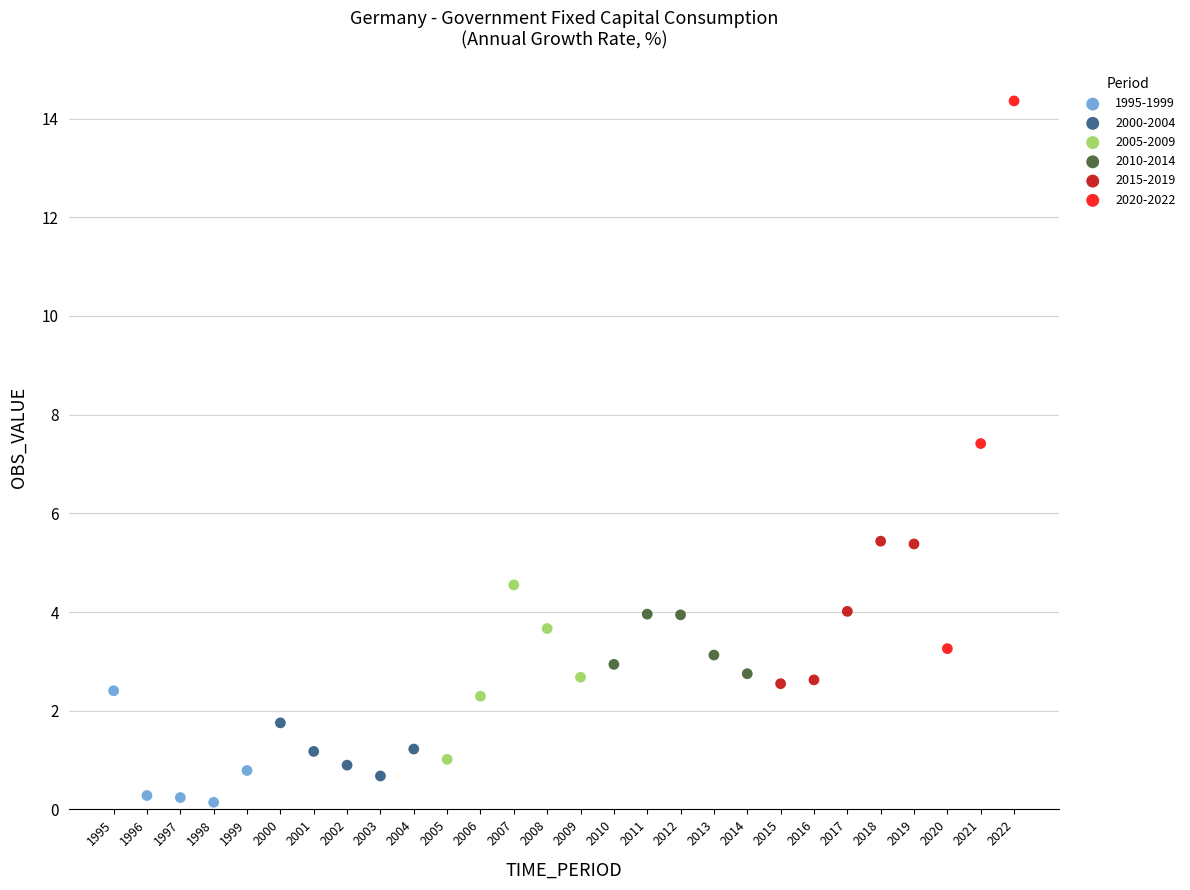

Which series reaches the maximum Y coordinate?

2020-2022